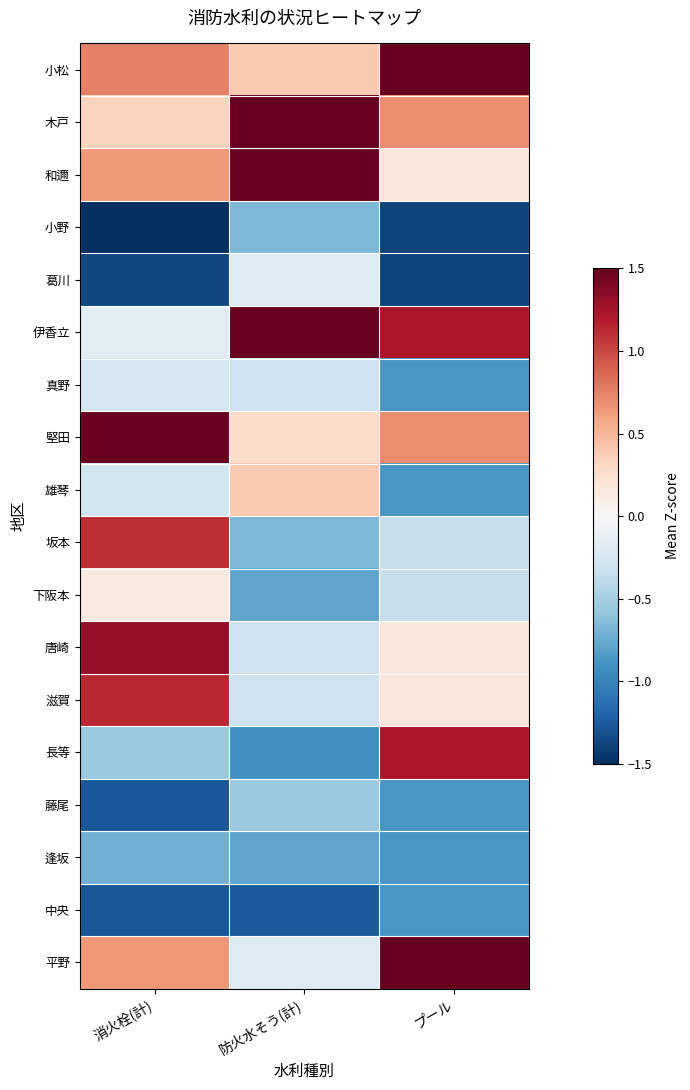

Between 防火水そう(計) and 消火栓(計), which is larger?

消火栓(計)